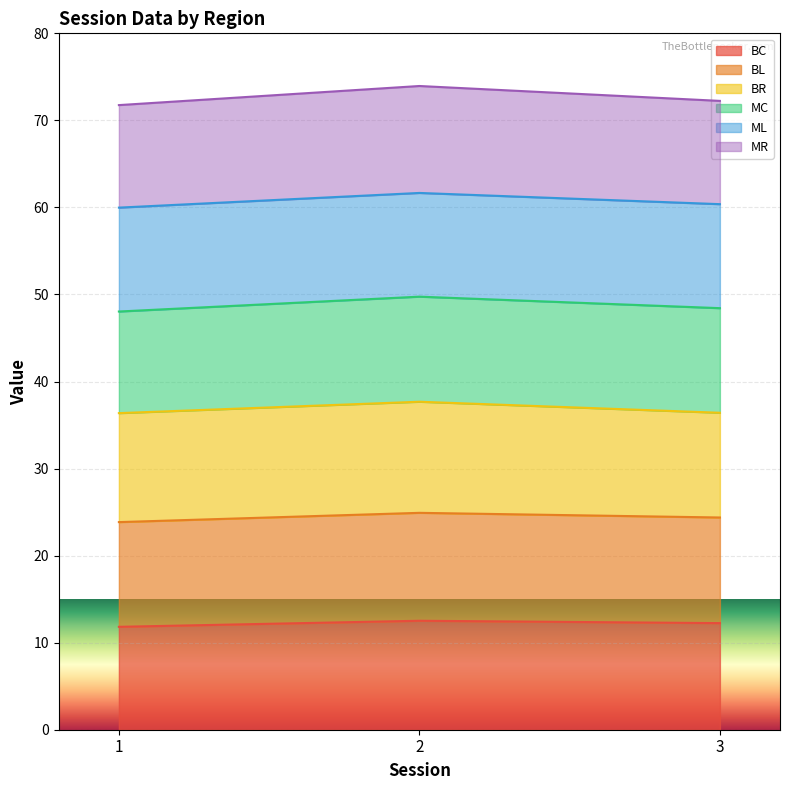

The value of BC at 2 is 12.5. True or false?

True